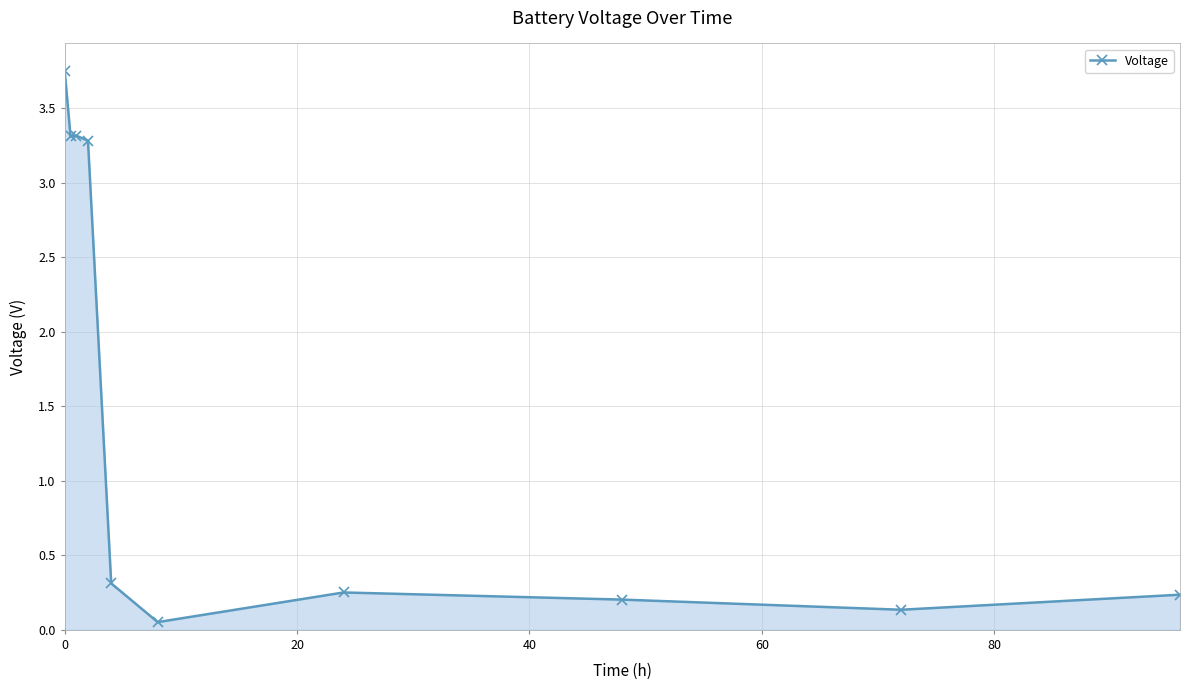

What is the difference between the maximum and second lowest values?

3.6